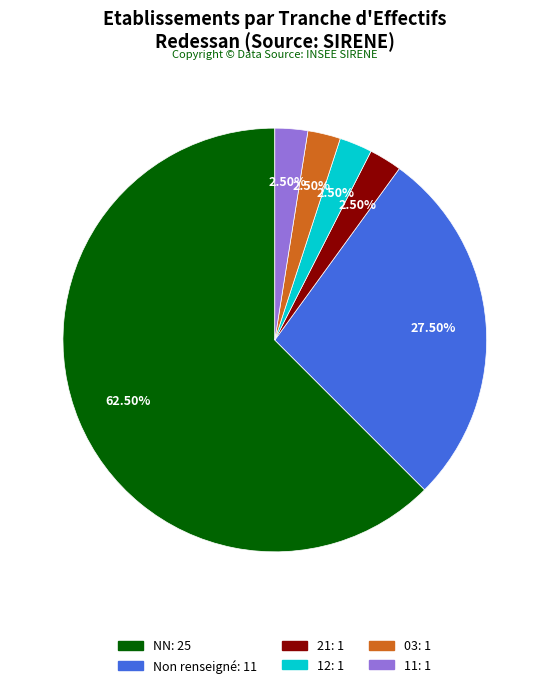

Does any single category account for the majority?

Yes